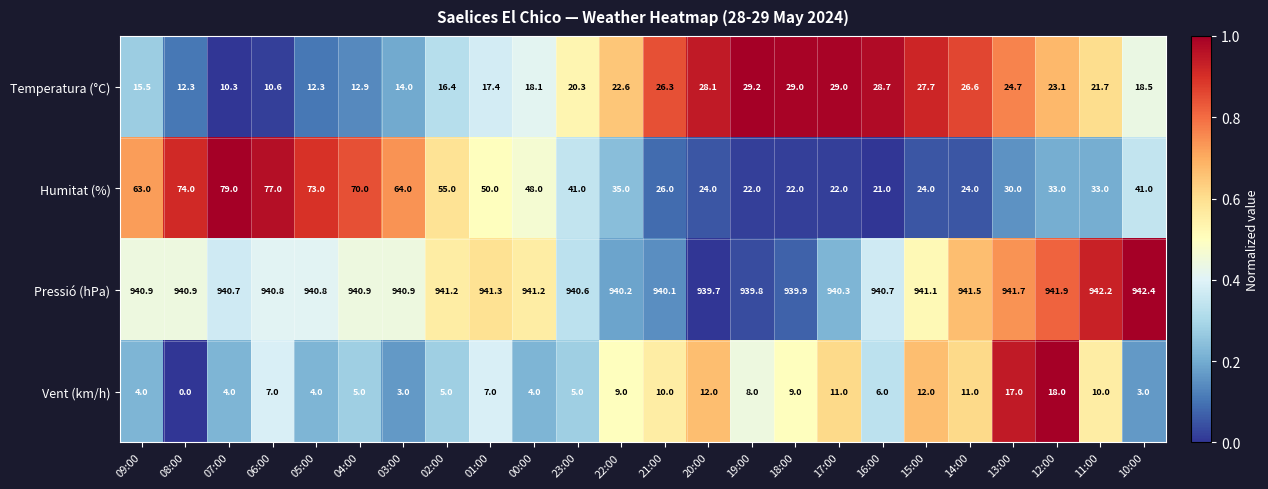

At which label is Temperatura (°C) closest to 19?

10:00